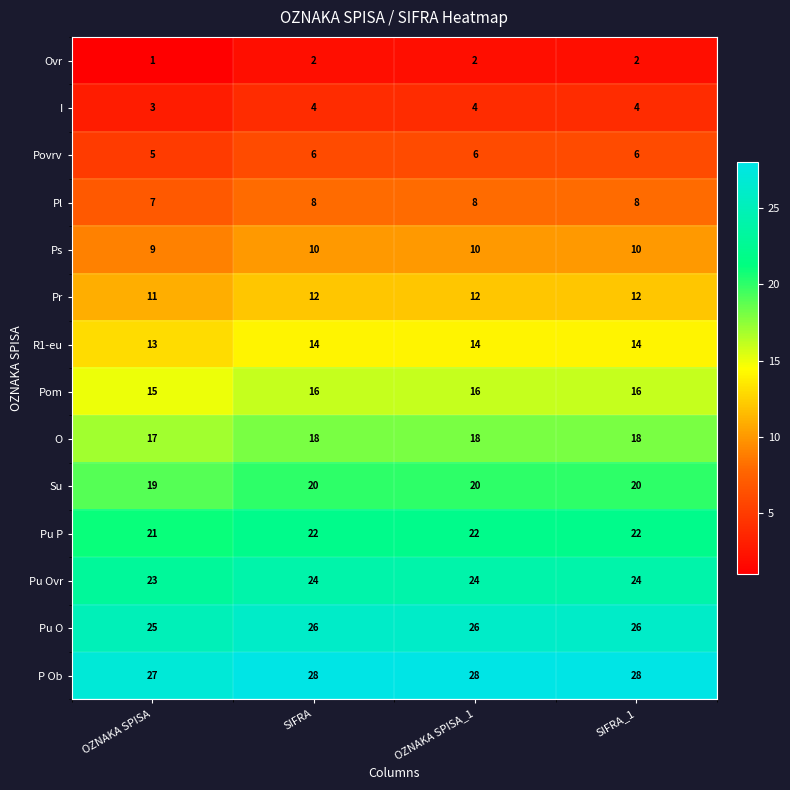

What is the lowest value of the Pu P series?

21